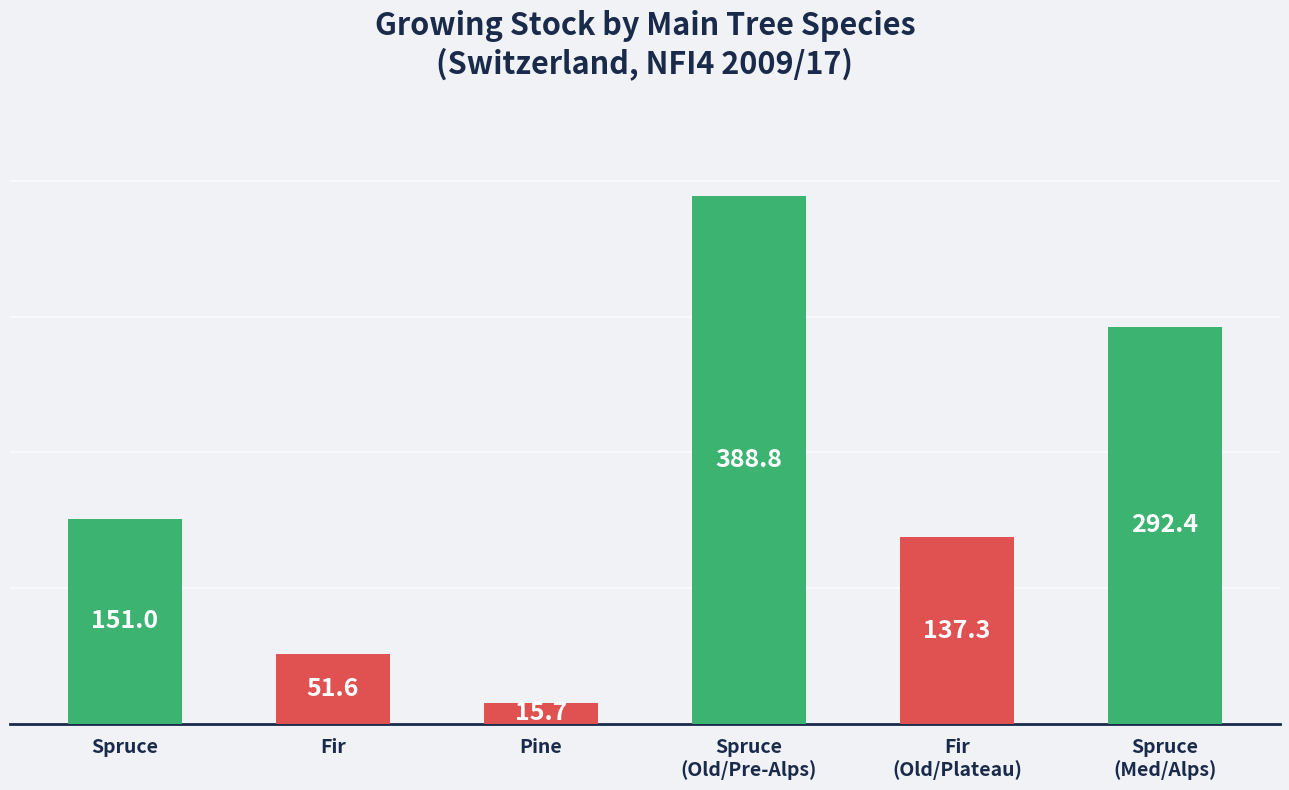

Which label corresponds to the smallest value in the chart?

pine